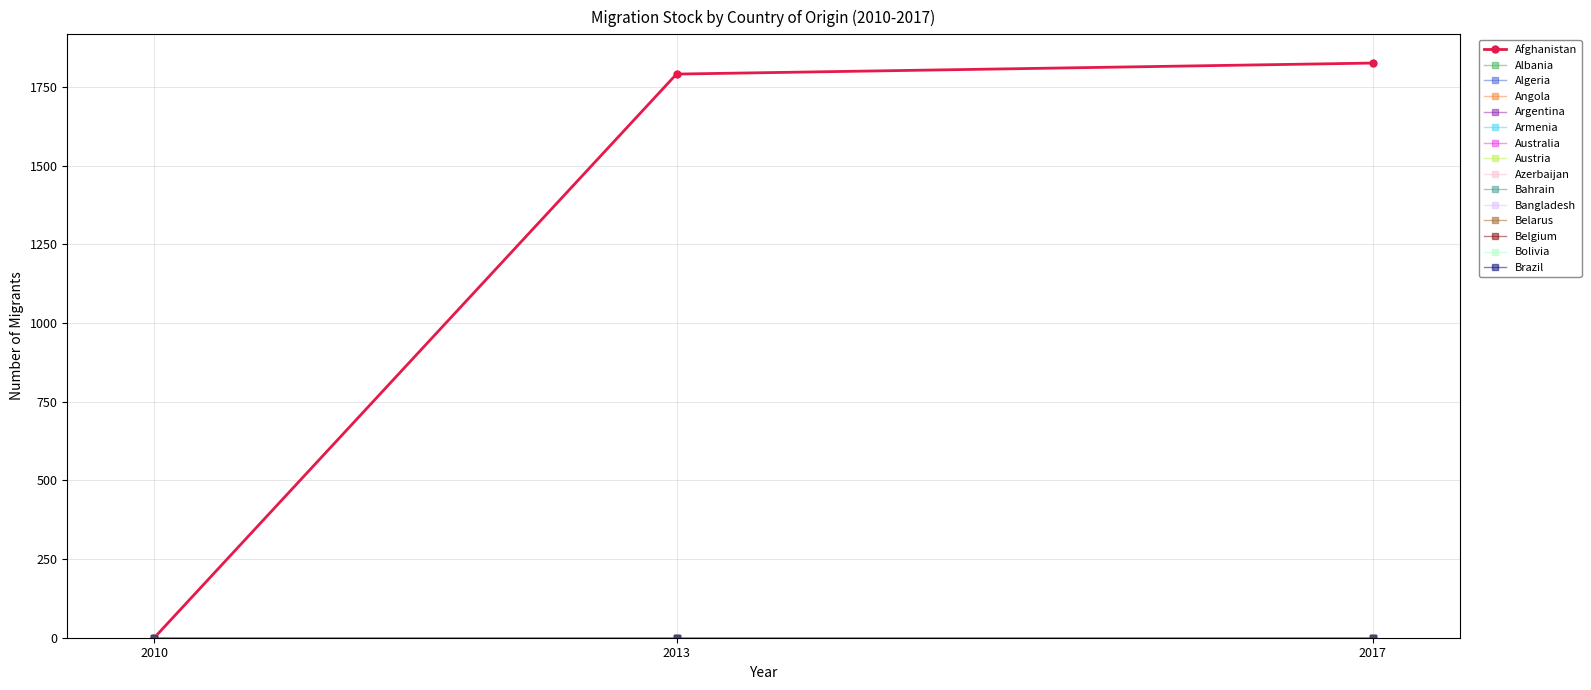

Is this an area chart (filled region under the line)?

No